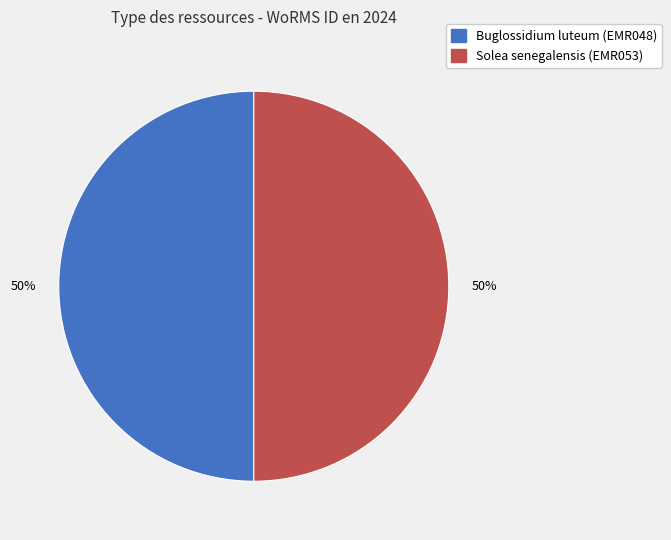

True or false: Solea senegalensis (EMR053) accounts for 50% of the total.

True